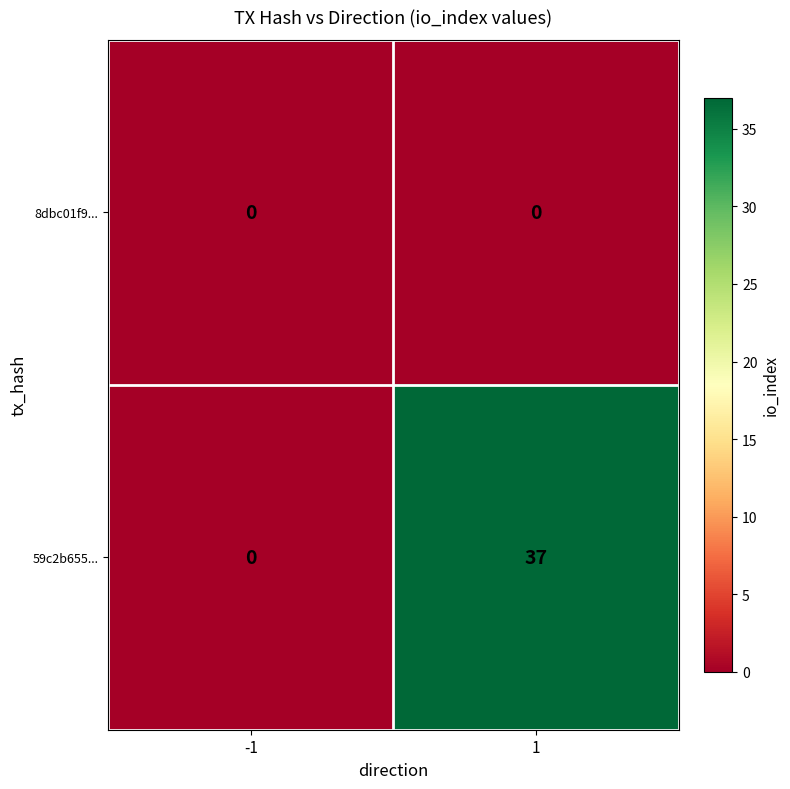

How many distinct data groups are displayed?

2